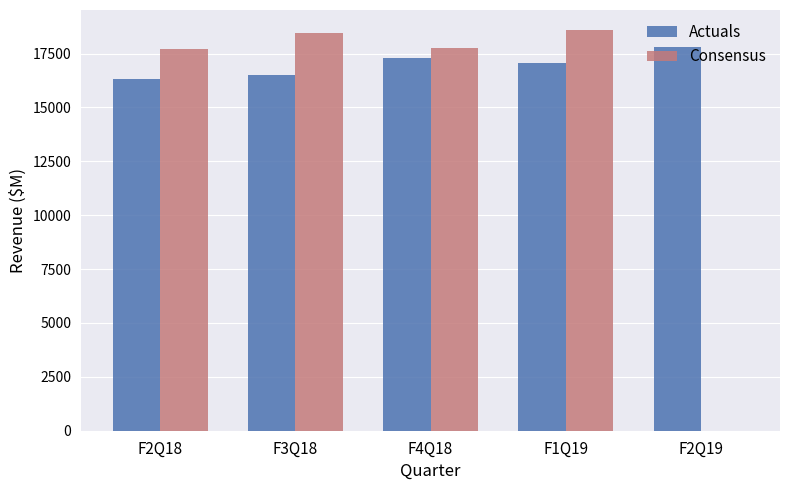

Where is Consensus nearest to the value 9296?

F2Q18